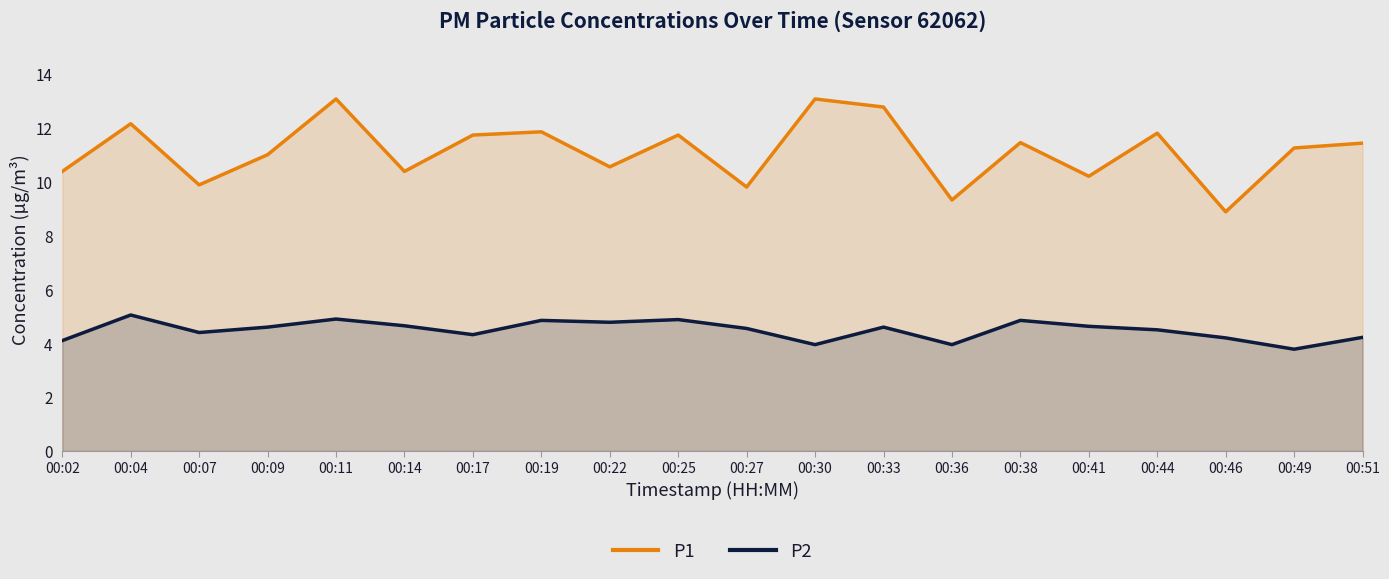

Which label corresponds to the smallest value in the chart?

00:49